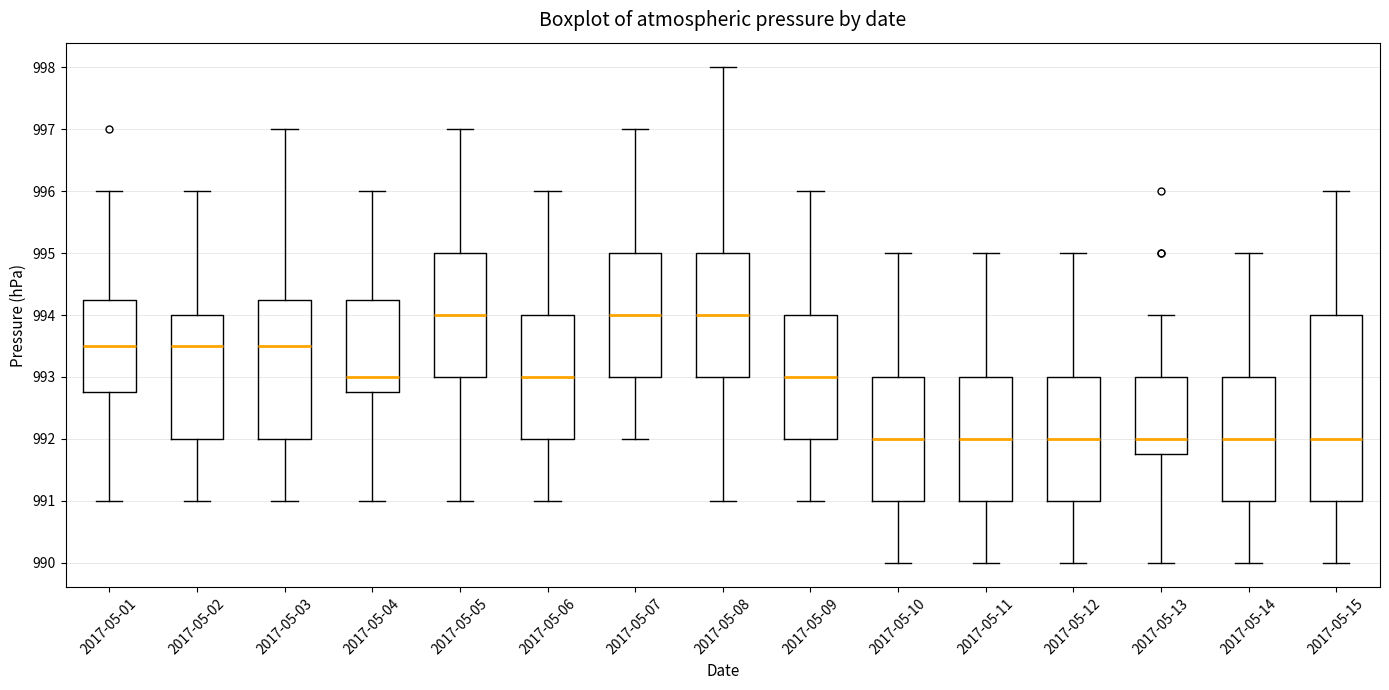

Comparing the boxes themselves (not the whiskers), which one is the tallest?

2017-05-15